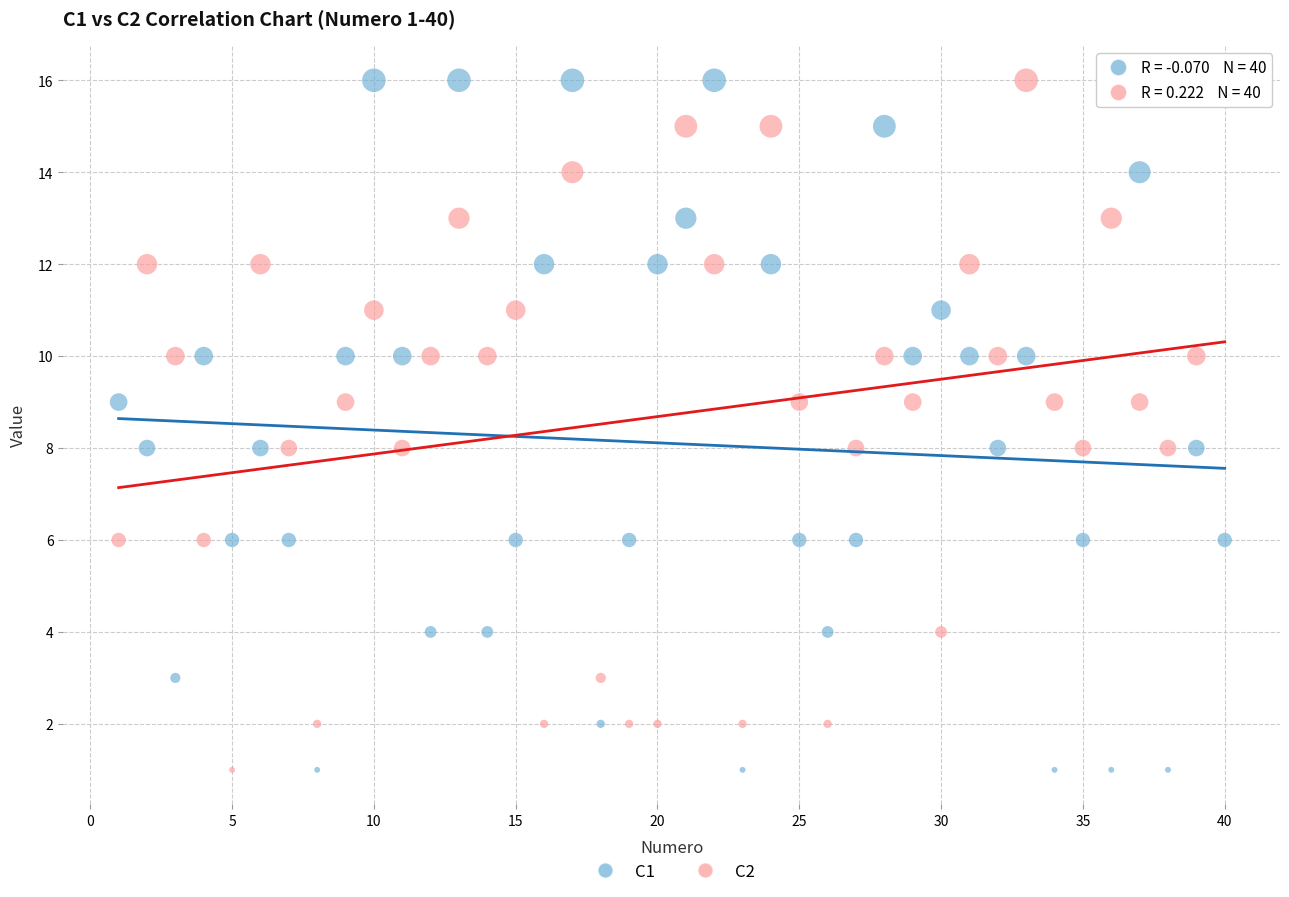

Across all data points, what is the range of X values (max minus min)?

39